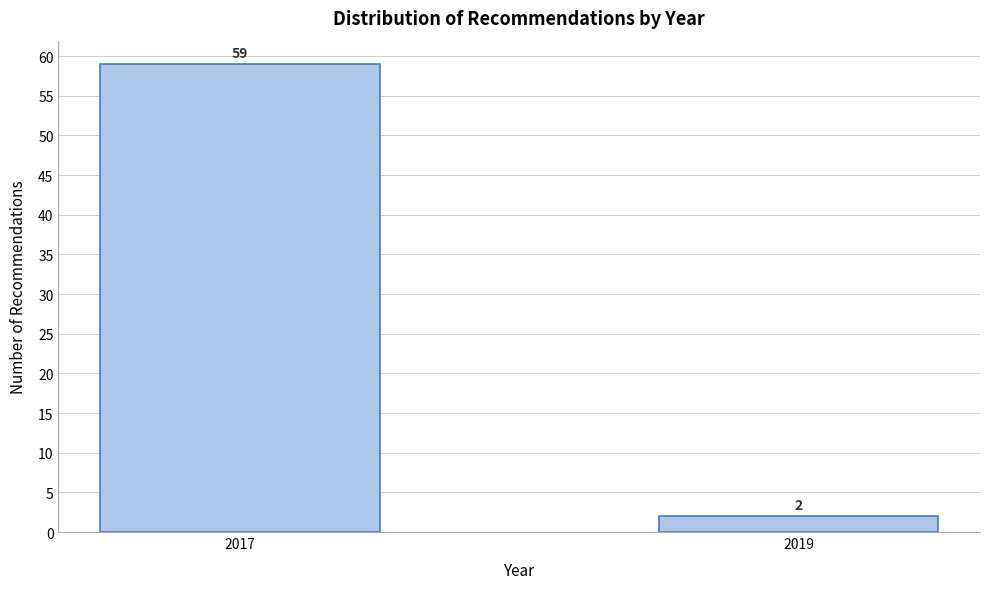

Reading left to right, what are all the values shown in this chart?

59	2